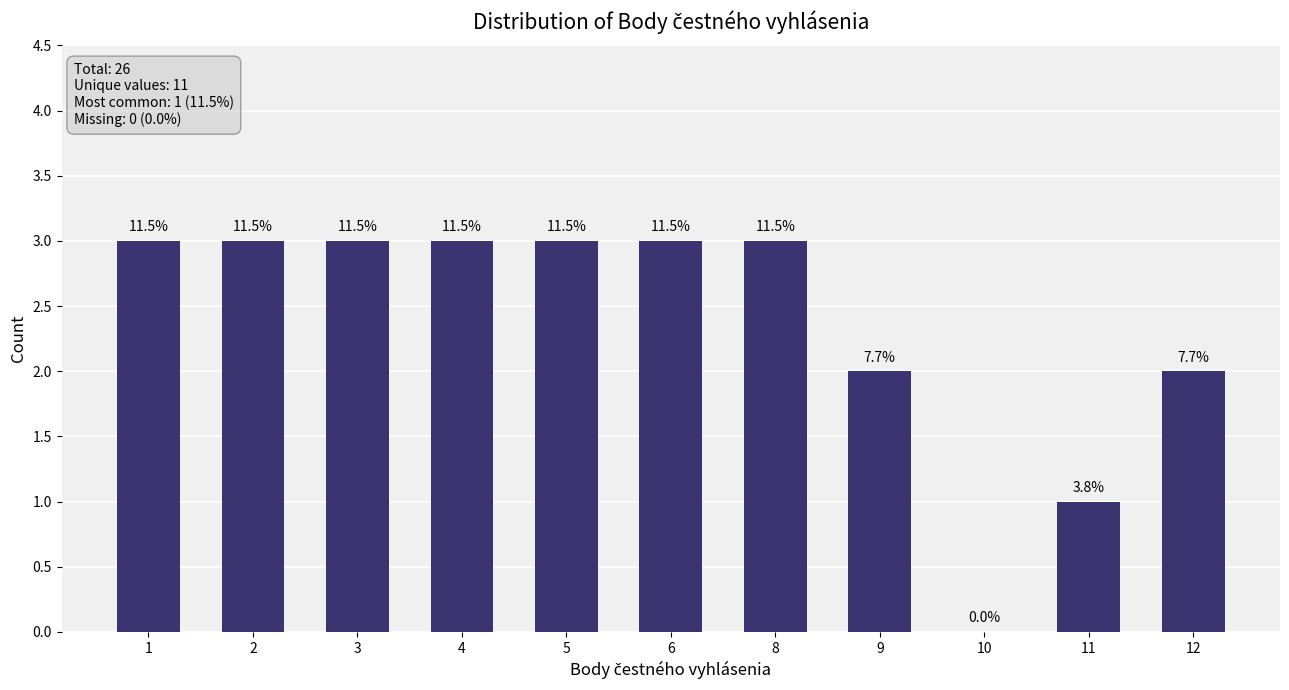

True or false: the data shows 2 at 12.

True